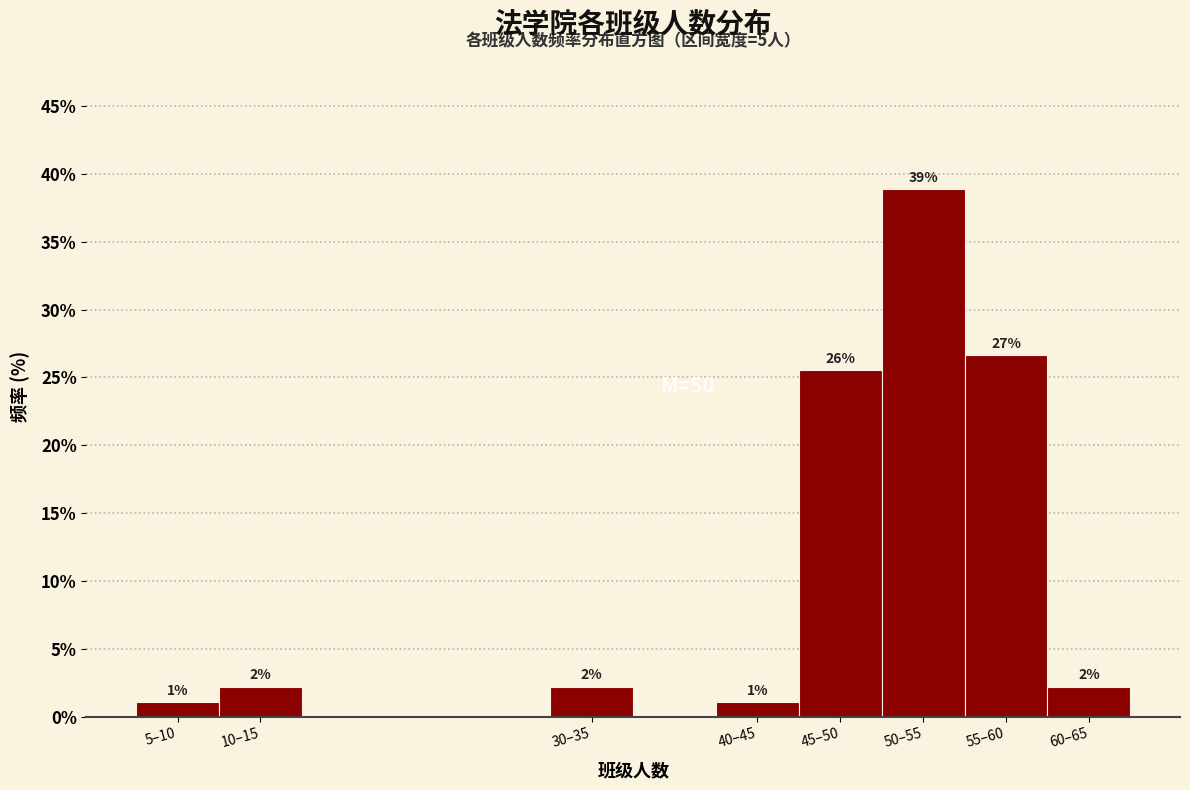

How many bars are there in total?

8